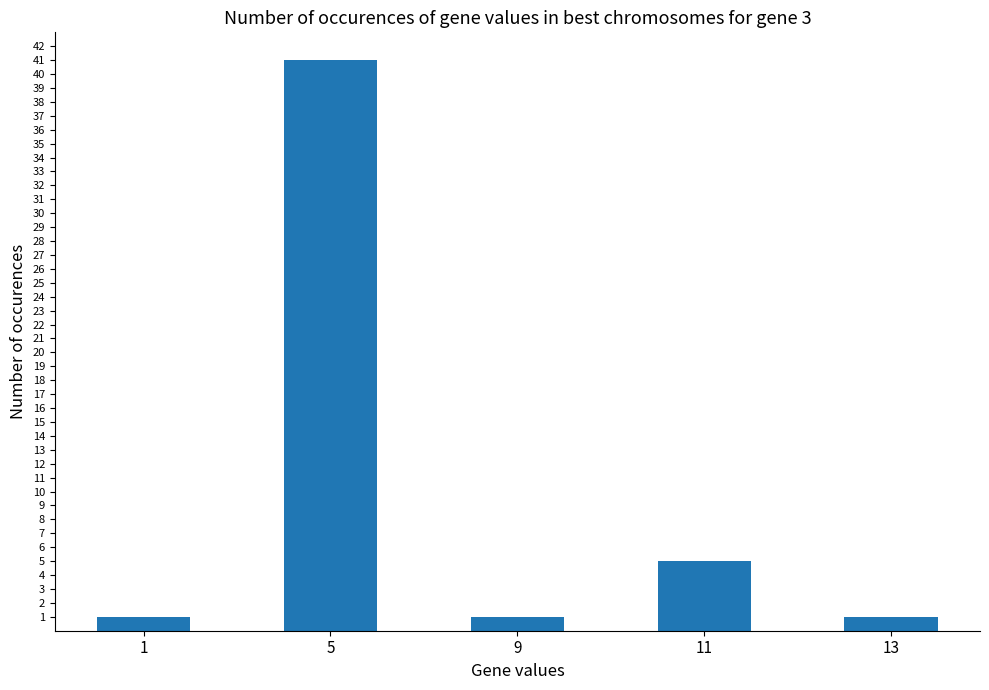

What is the value of the 4th bar from the left?

5